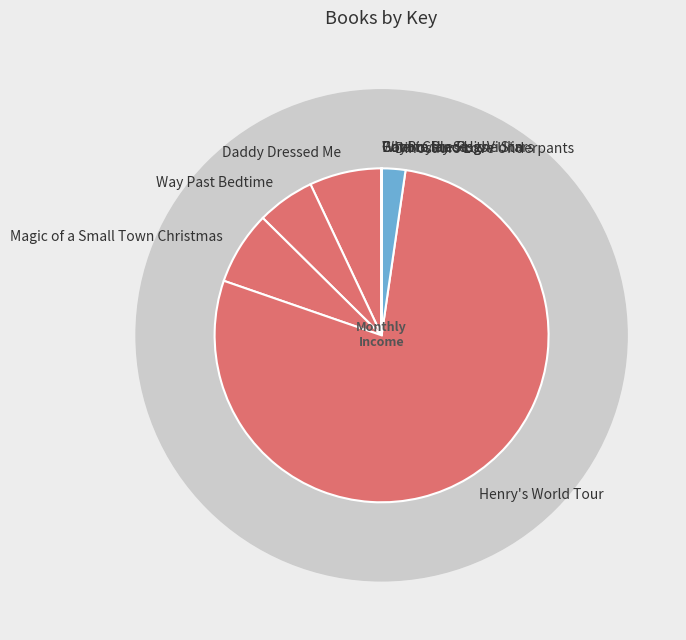

How many slices are in this pie chart?

9